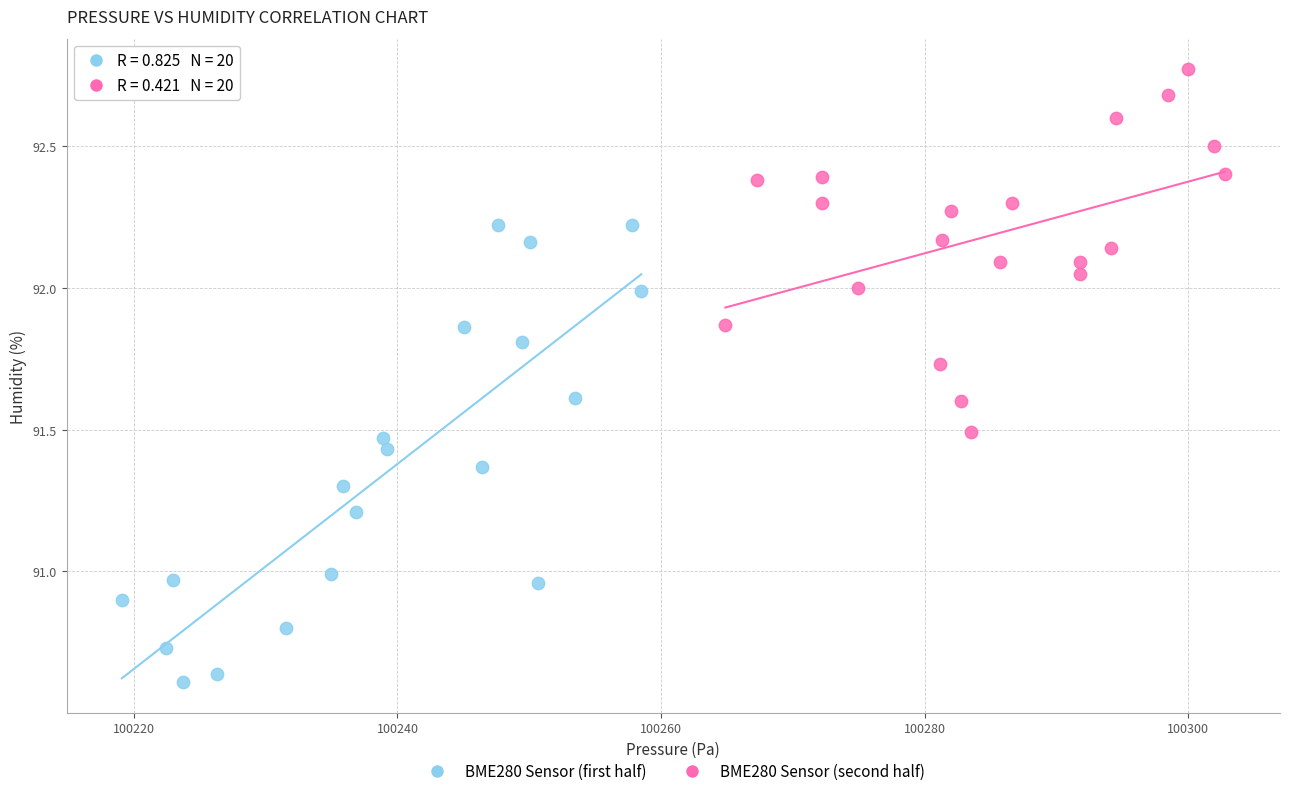

Which series reaches the maximum Y coordinate?

BME280 Sensor (second half)